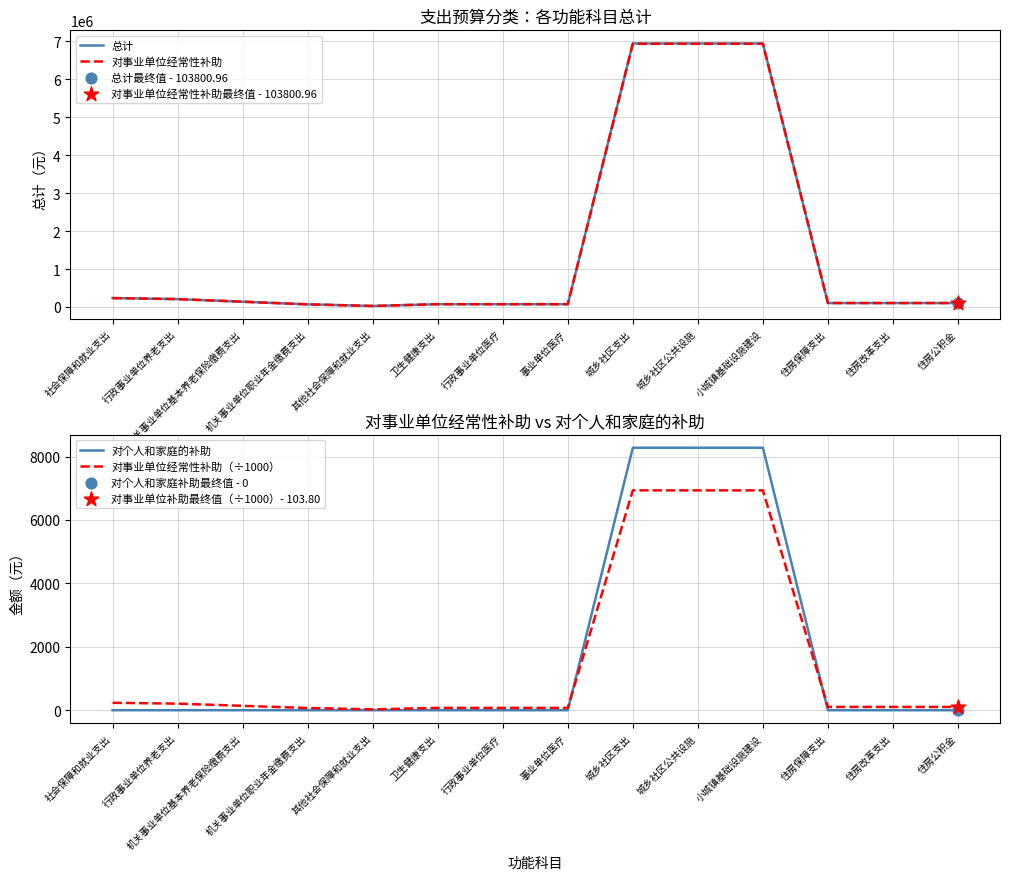

What are all the series names shown in the legend?

总计, 对事业单位经常性补助, 对个人和家庭的补助, 对事业单位经常性补助（÷1000）